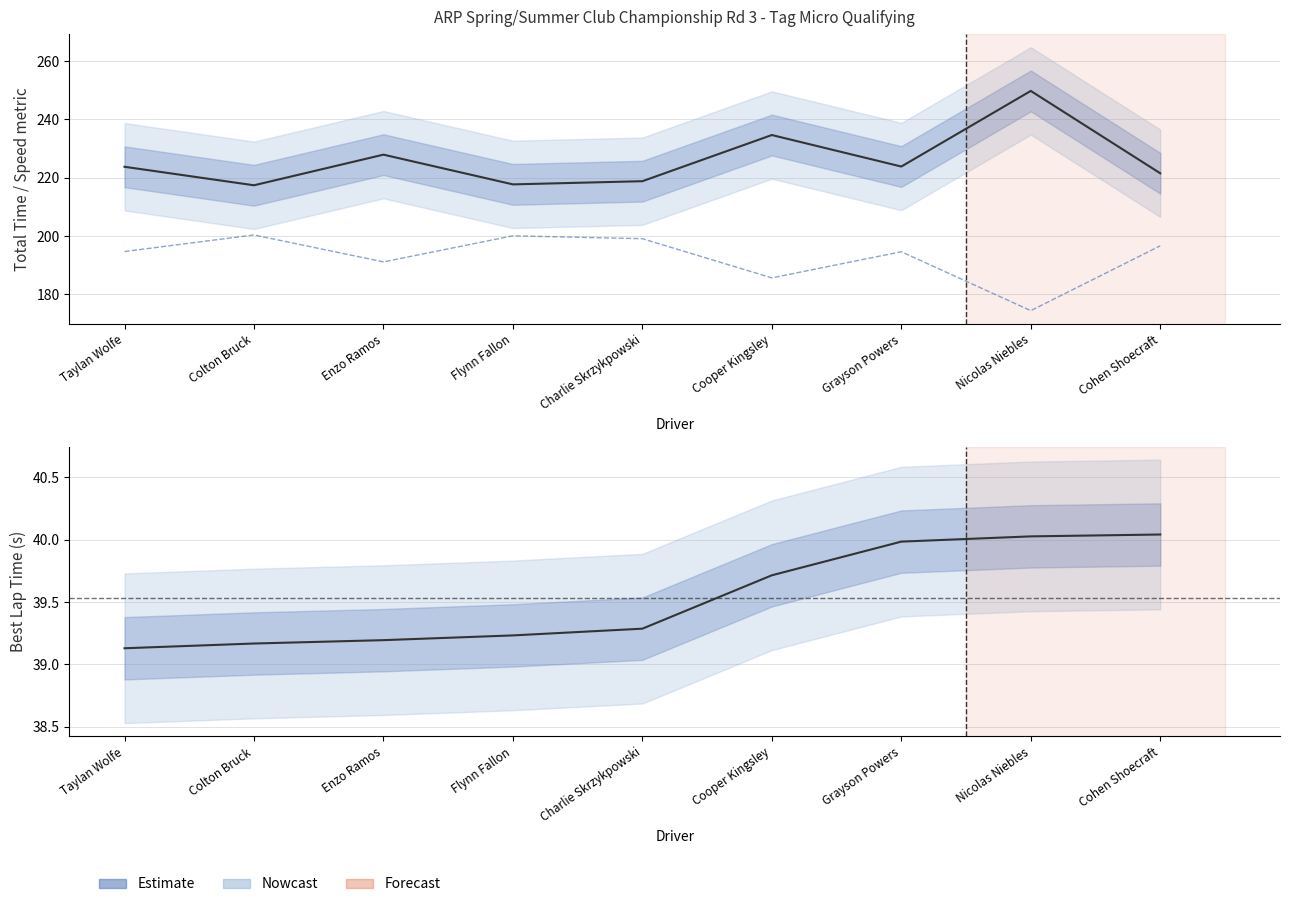

List the labels in order of Best Lap time value, smallest first.

Taylan Wolfe, Colton Bruck, Enzo Ramos, Flynn Fallon, Charlie Skrzykpowski, Cooper Kingsley, Grayson Powers, Nicolas Niebles, Cohen Shoecraft